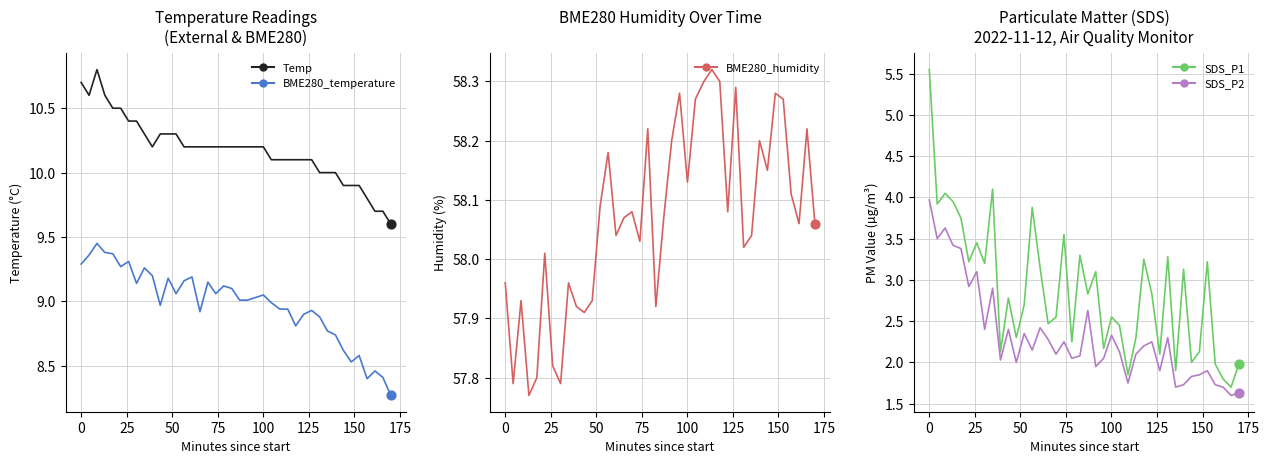

Which series contains the highest Y value?

BME280_humidity